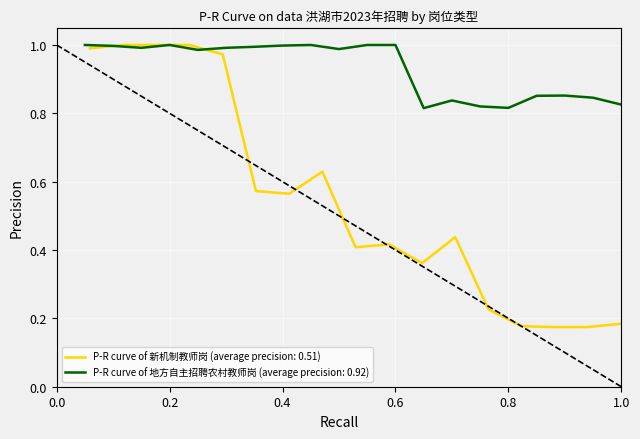

True or false: the data shows 0.3 at 9.

False